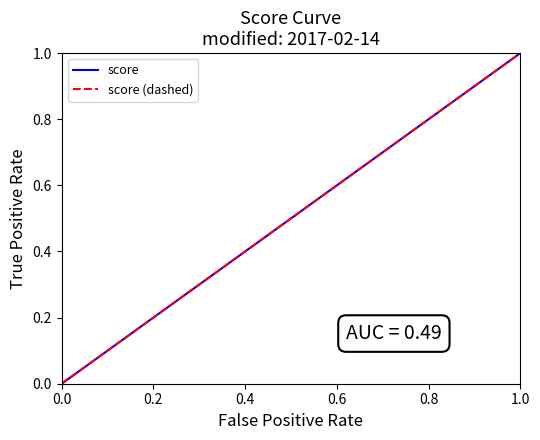

Does the chart display data point markers on the line(s)?

No